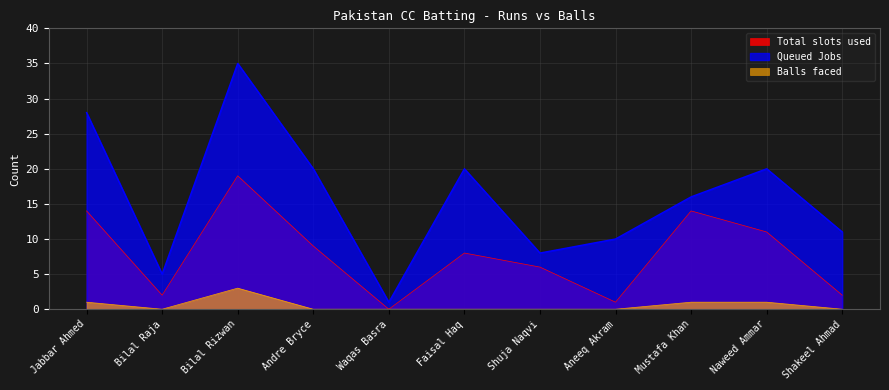

True or false: Queued Jobs has a value of 1 at Waqas Basra.

True